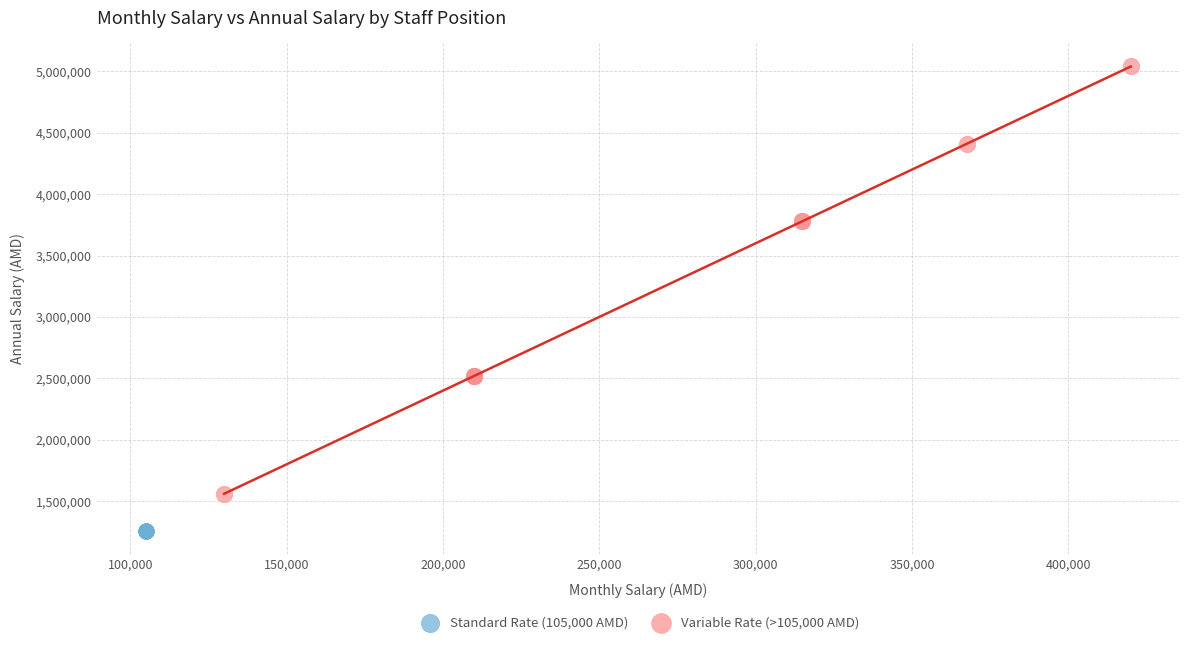

Which series contains the lowest Y value?

Standard Rate (105,000 AMD)